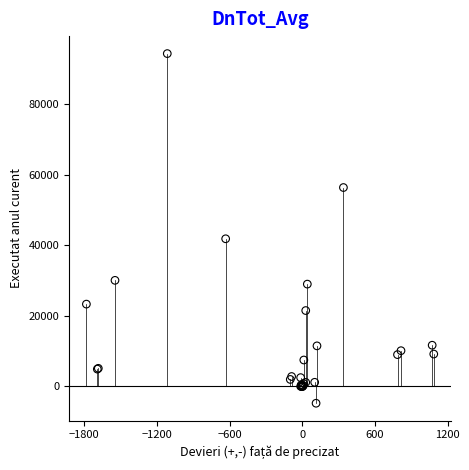

What Y value in the scatter plot is closest to 44818?

41881.8